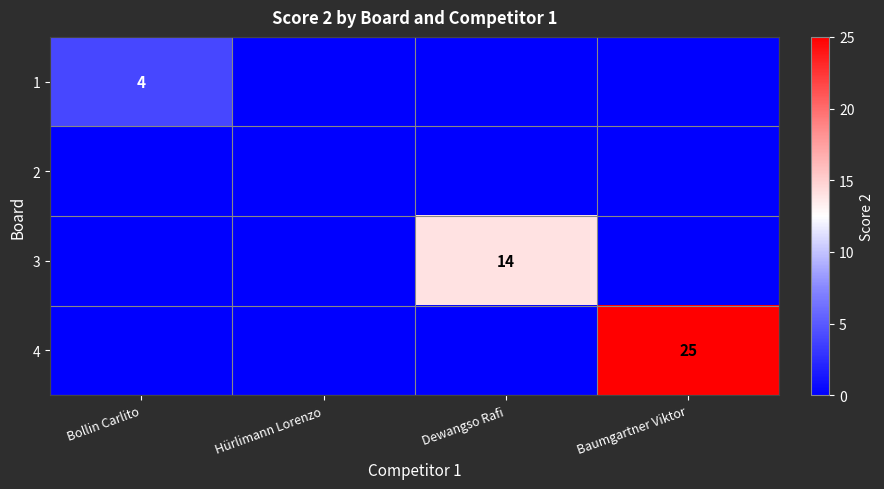

At which label is 1 closest to 2?

Bollin Carlito